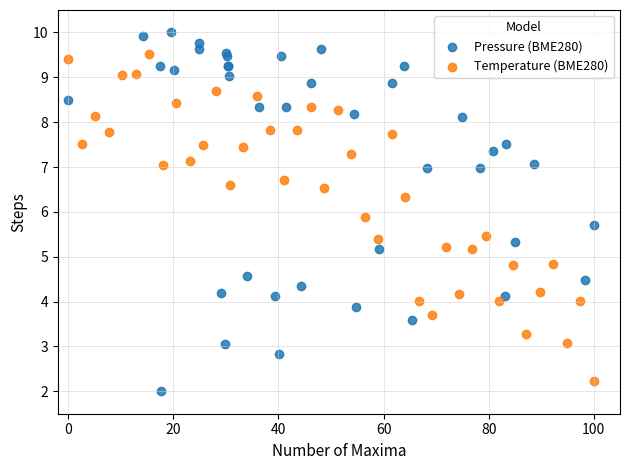

Which series has the largest Y range (max minus min)?

Pressure (BME280)